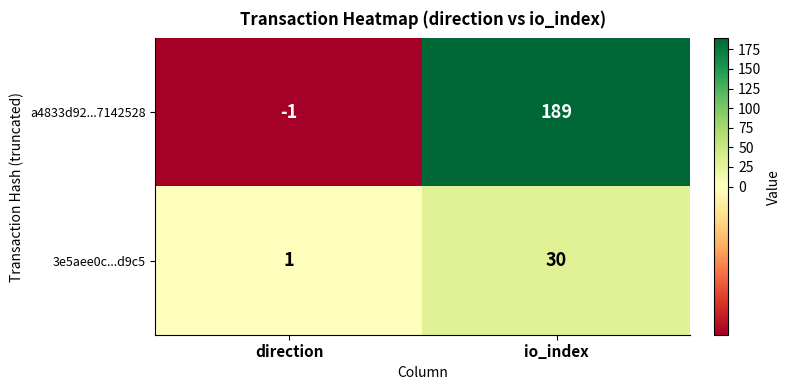

How many distinct data groups are displayed?

2